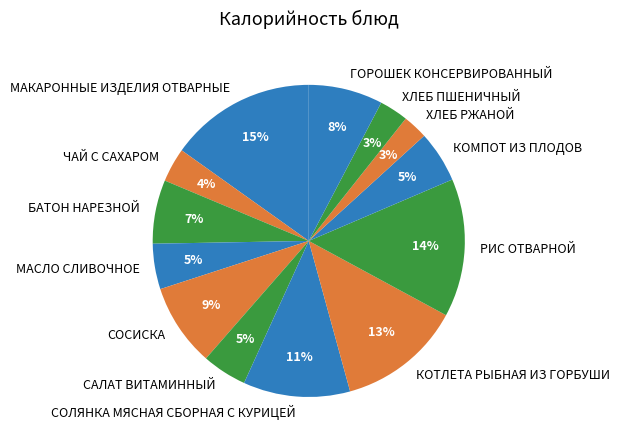

Combined, do СОЛЯНКА МЯСНАЯ СБОРНАЯ С КУРИЦЕЙ and КОМПОТ ИЗ ПЛОДОВ account for over 50%?

No